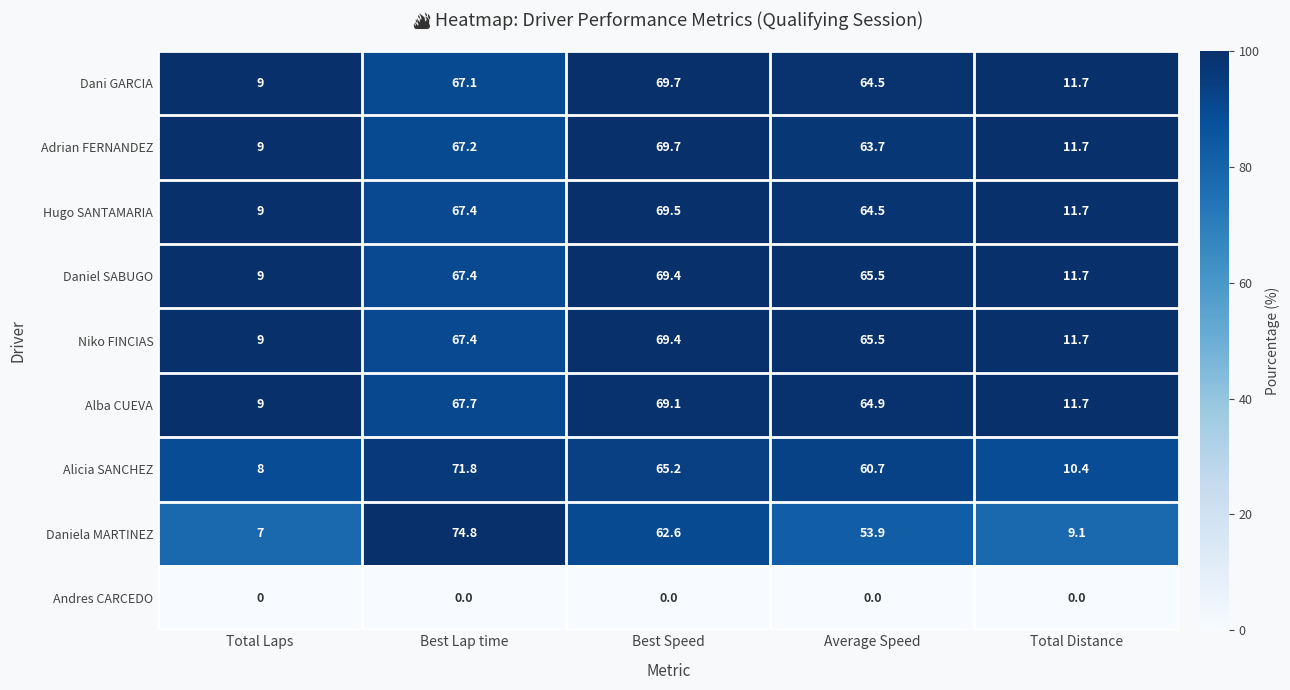

At which category is the sum across all series the highest?

Best Lap time